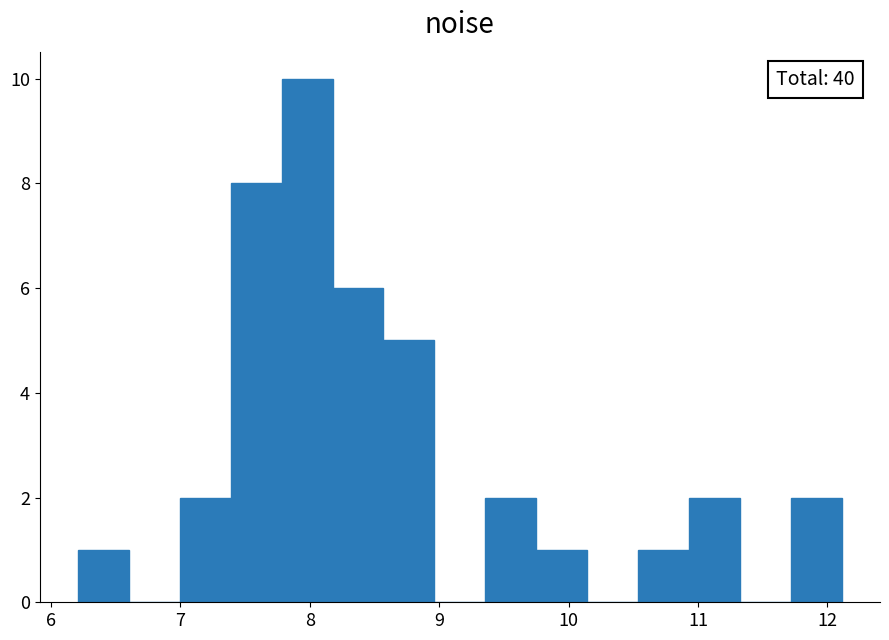

Around what value on the x-axis is the tallest bar? Give the approximate position of its centre, as read against the axis.

8.0